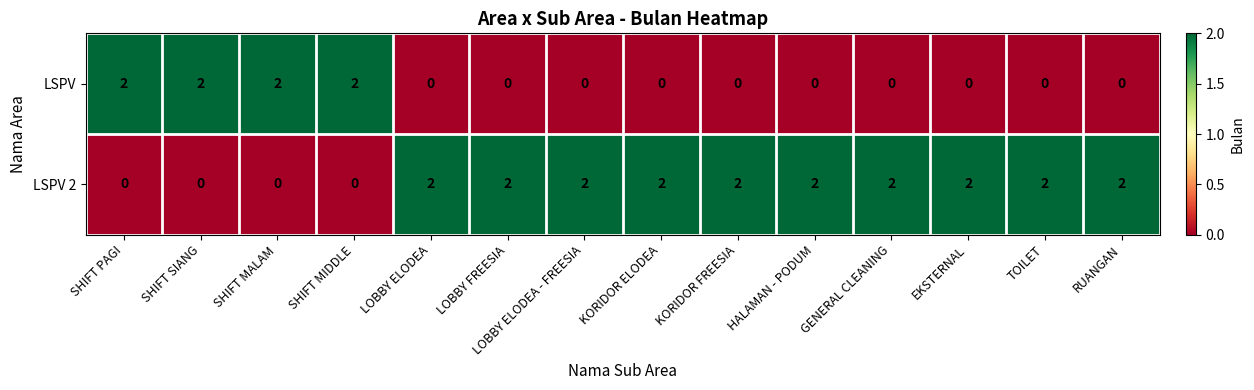

What is the sum of all LSPV 2 values?

20